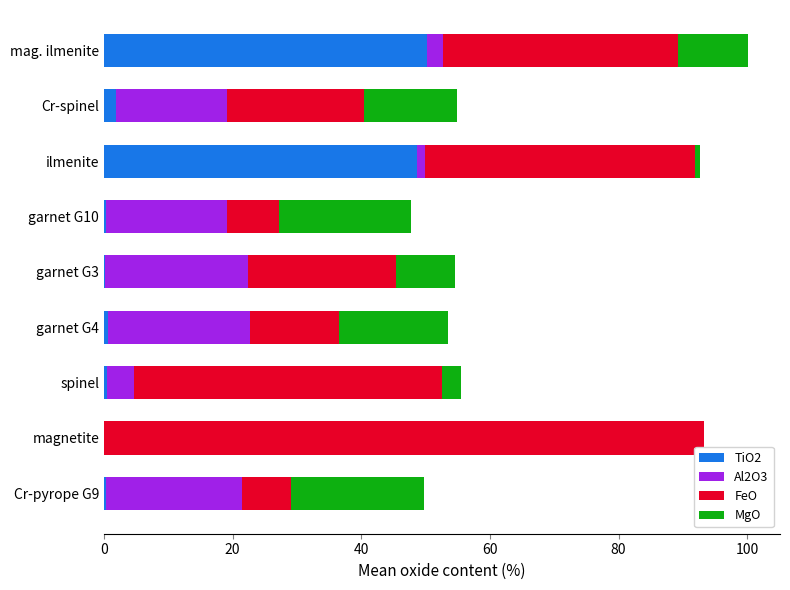

The TiO2 series shows 0.0 at magnetite. True or false?

True